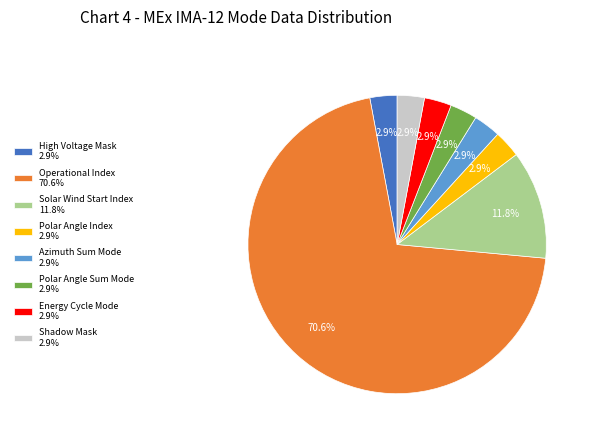

To the nearest percent, what is the difference between the largest and smallest slice percentages?

68%